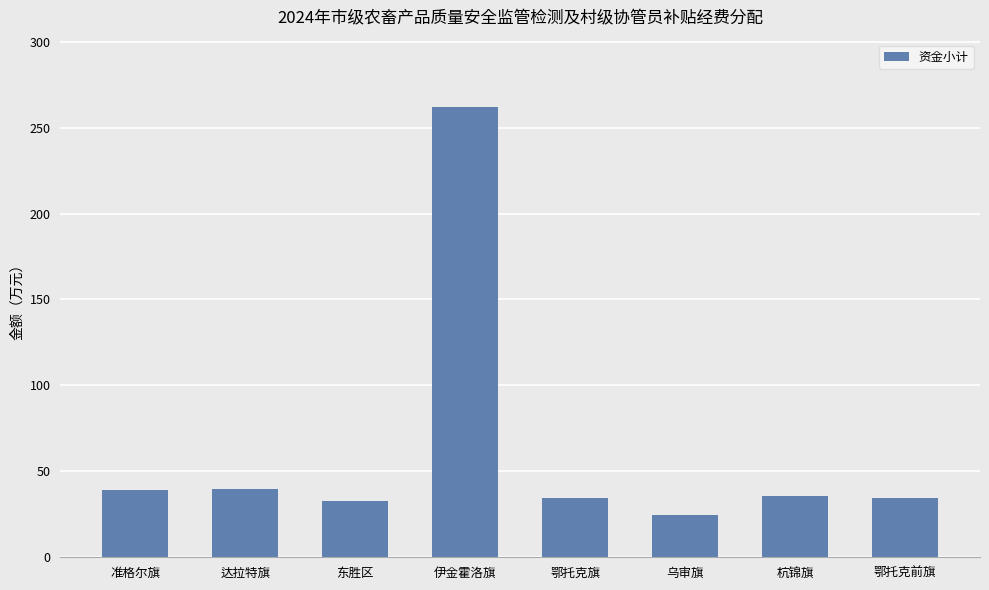

What is the change in value from 伊金霍洛旗 to 乌审旗?

-237.4